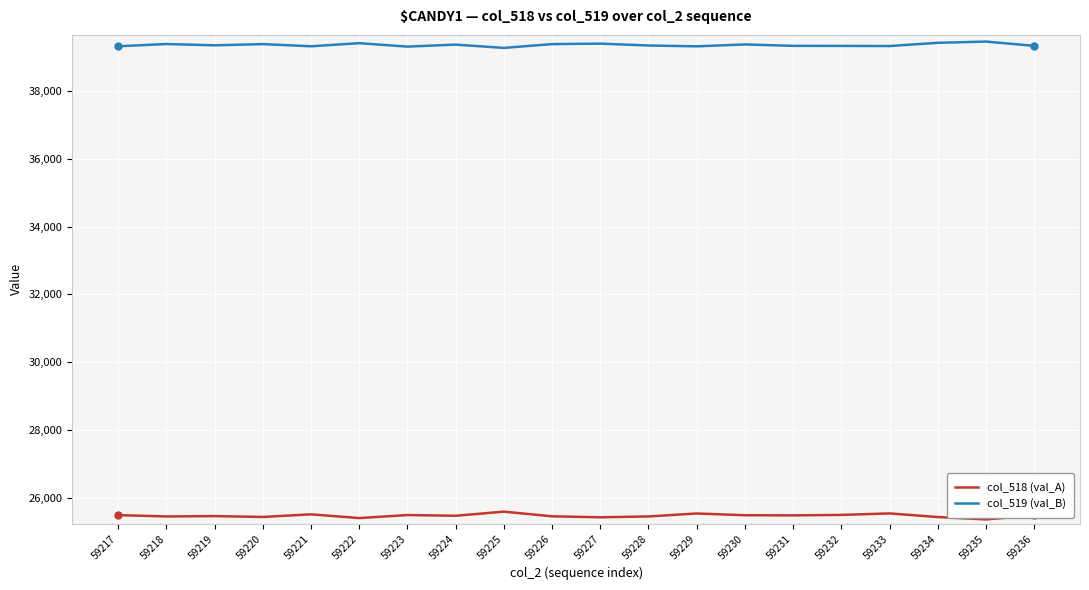

What is the spread (max minus min) of values at 59222?

13985